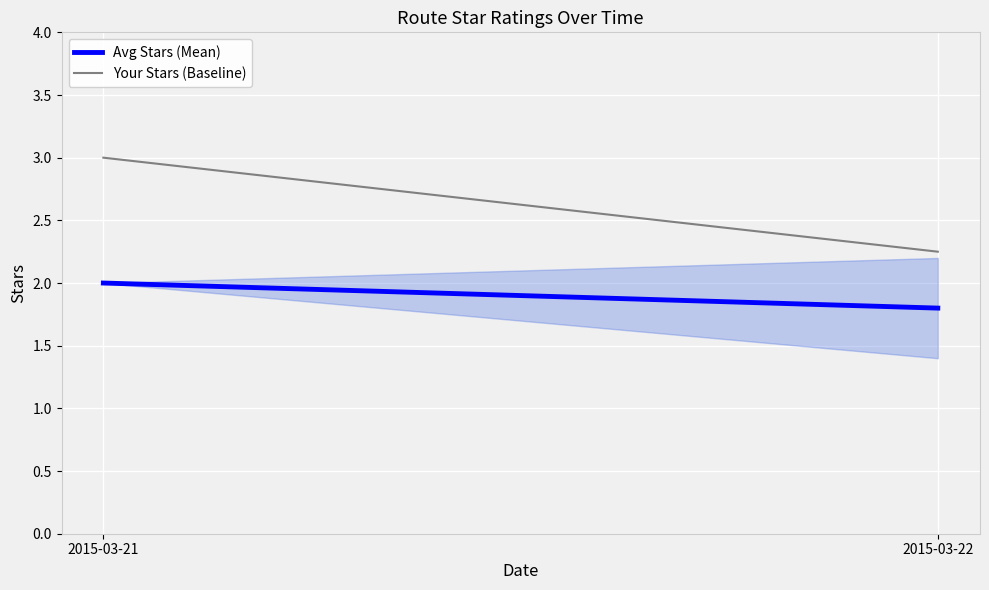

At which label is Your Stars (Baseline) closest to 2?

2015-03-22